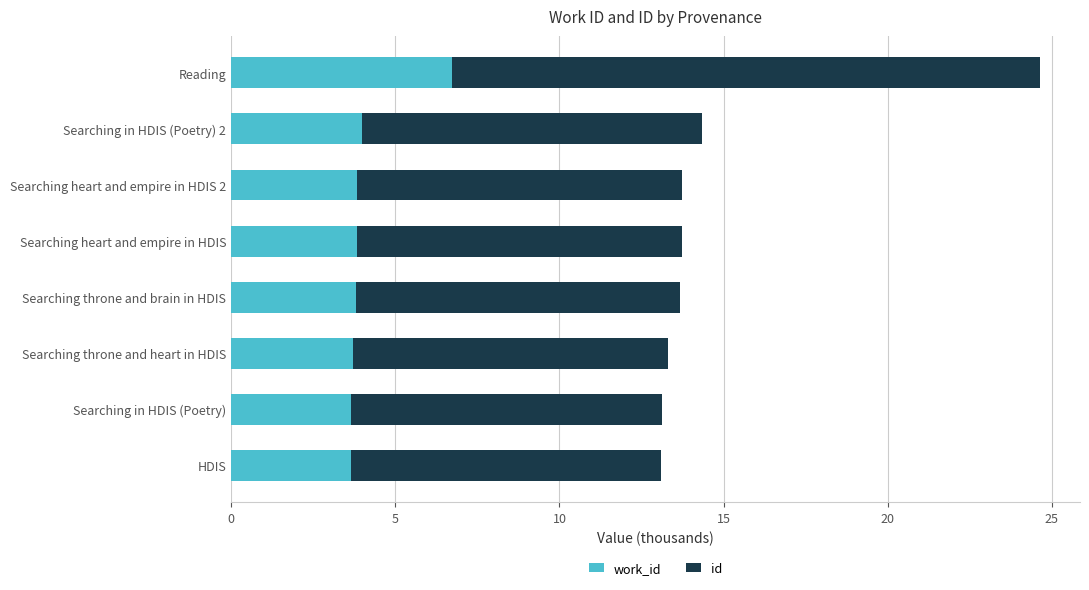

What is the total value across all series at HDIS?

13.1